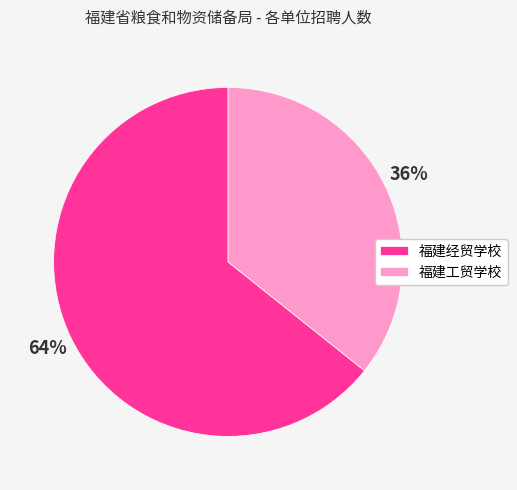

What percentage is the 福建经贸学校 slice, to the nearest percent?

64%